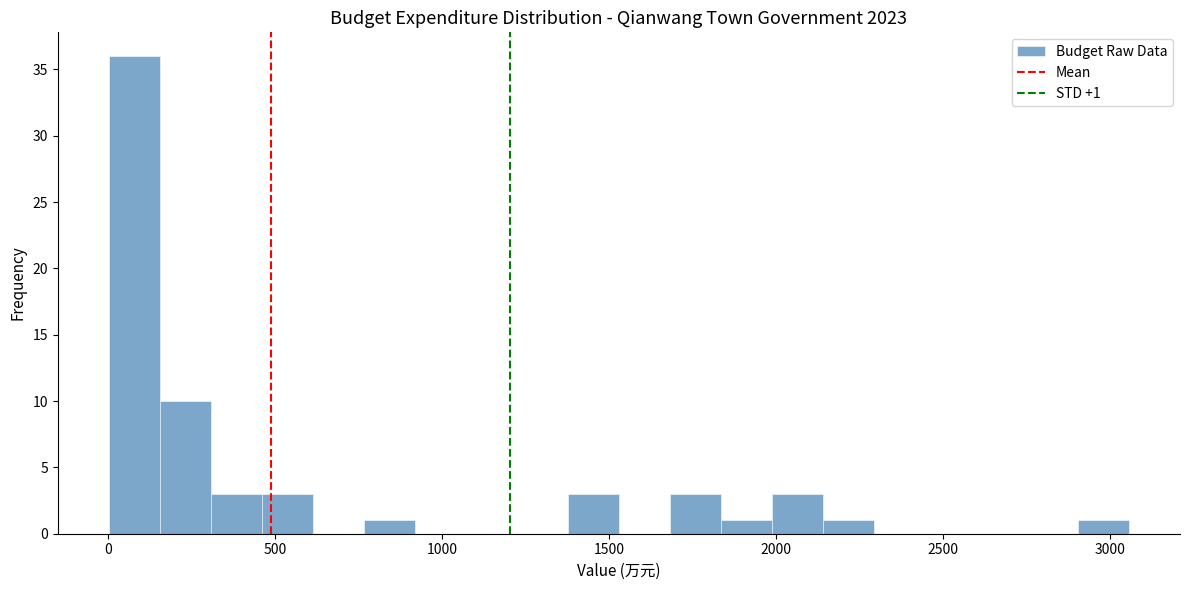

Read against the x-axis, roughly where is the centre of the tallest bar?

100